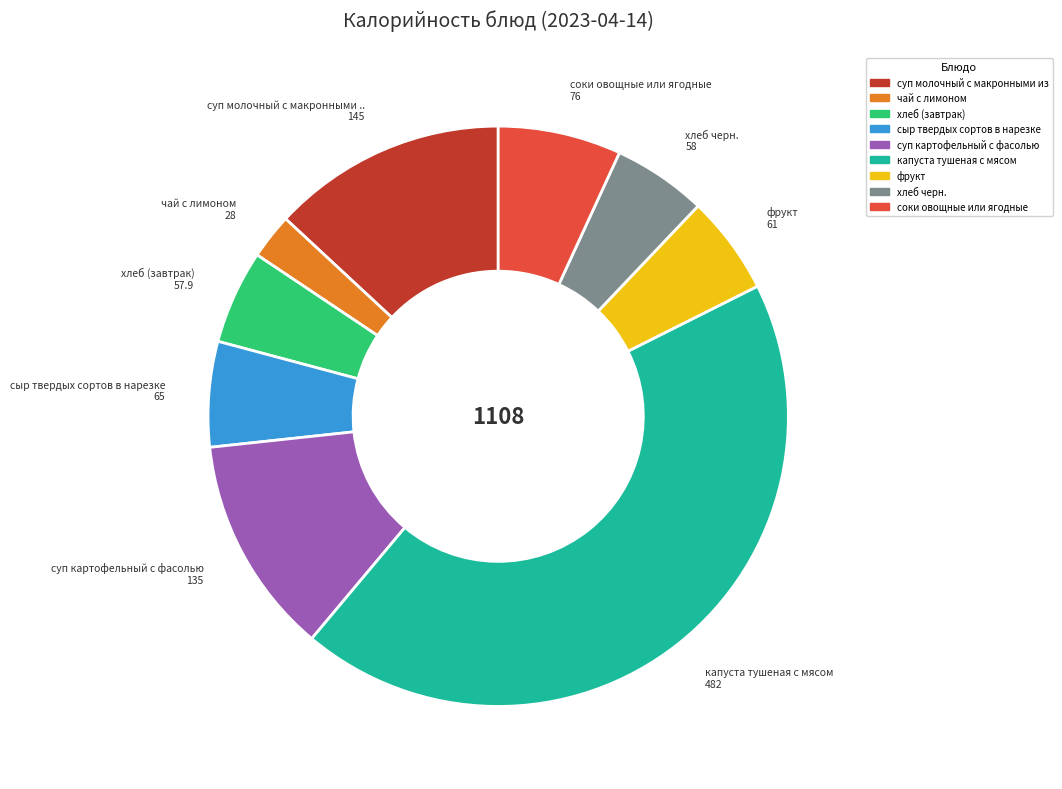

Is there a majority slice in this chart?

No